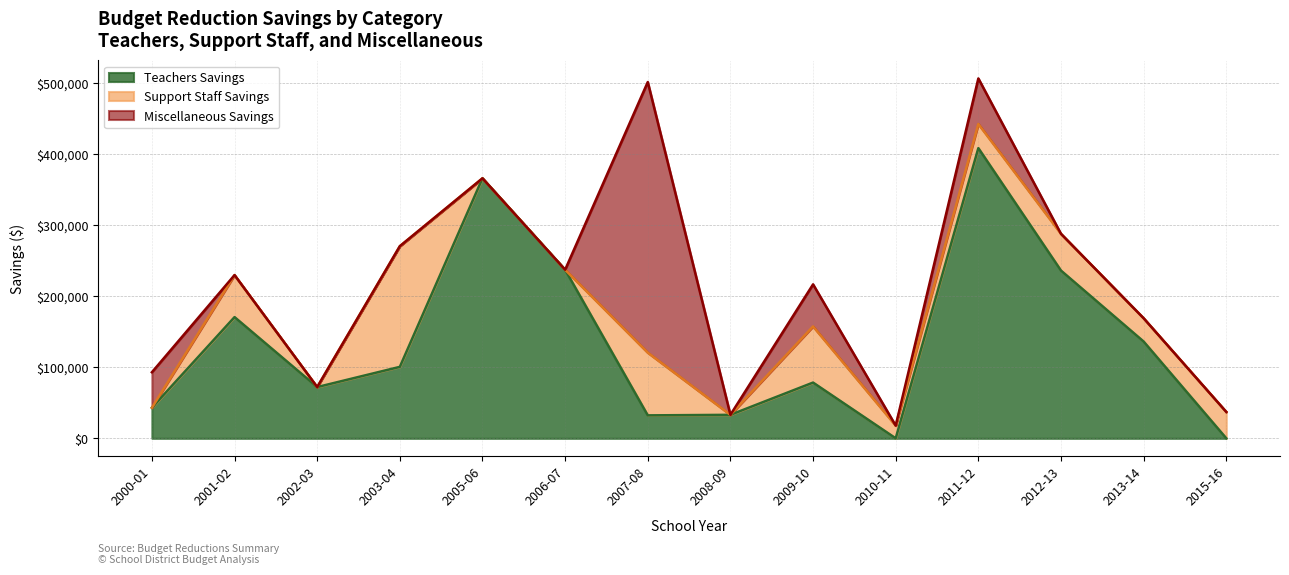

At which label does Teachers Savings reach its peak?

2011-12